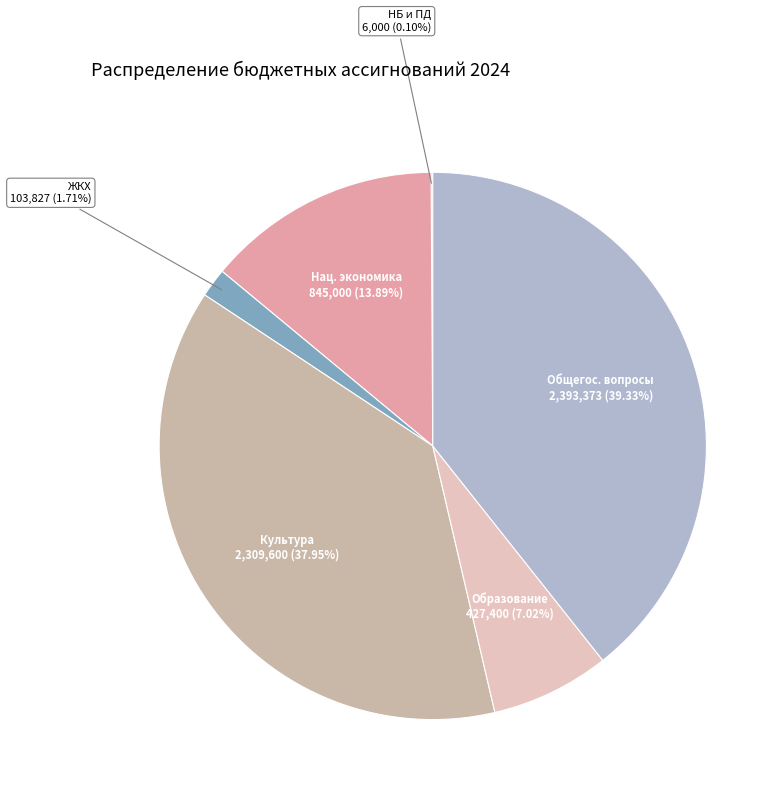

What is the ratio of the value at Культура to the value at Общегос. вопросы?

1.0